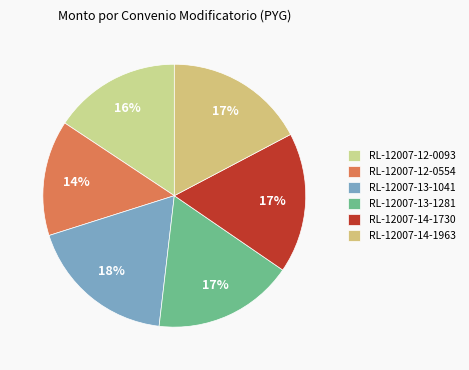

Count the number of slices in the pie.

6